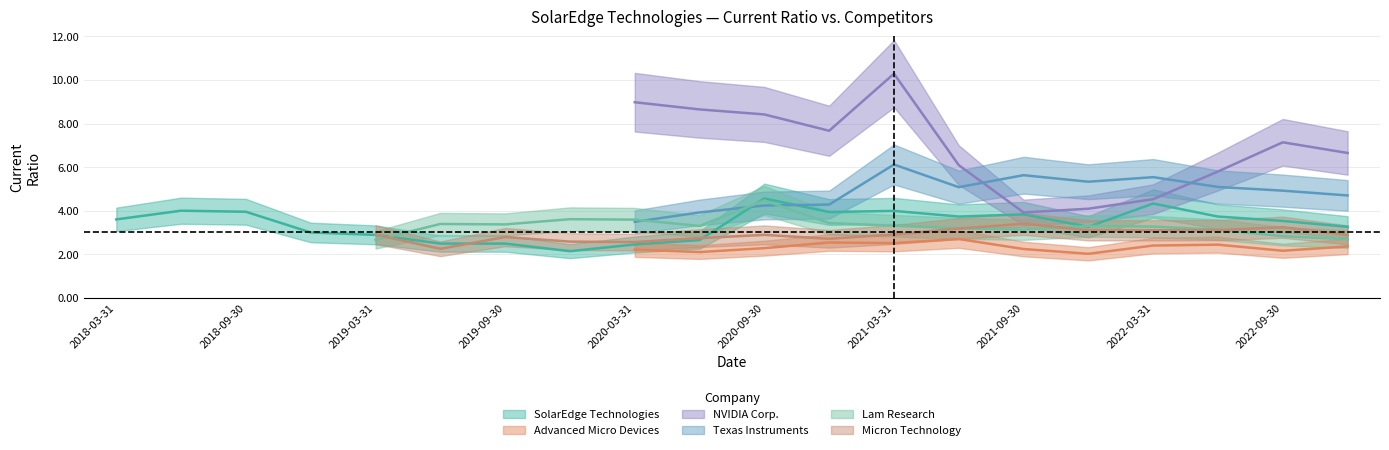

Between 2022-12-31 and 2022-09-30, which is larger?

2022-09-30